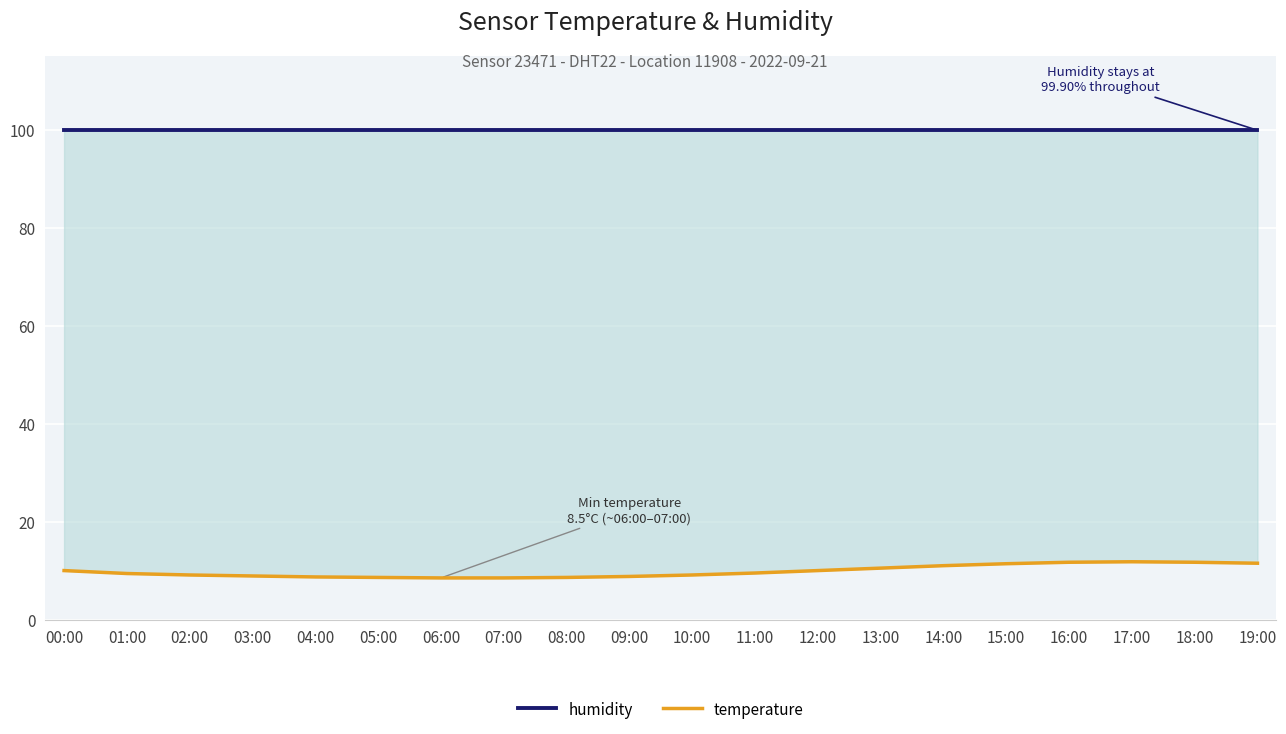

What is the spread (max minus min) of values at 16:00?

88.2